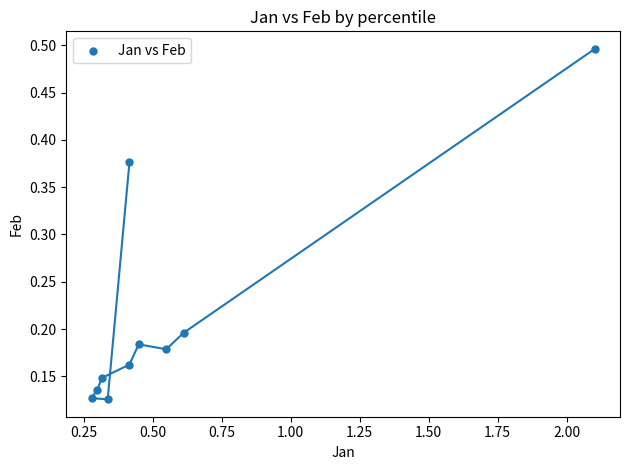

What is the range of X values (max minus min)?

1.8